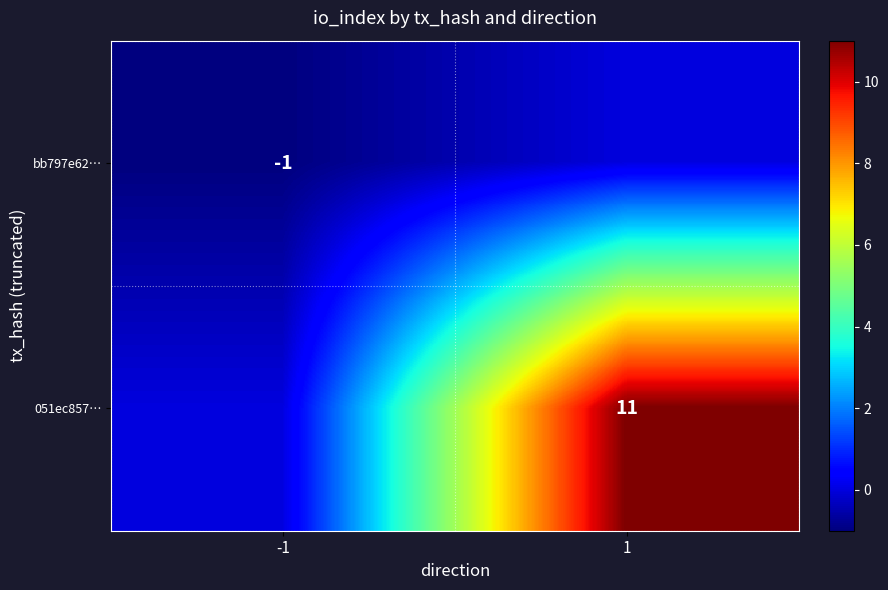

What is the difference between the 051ec857… values at -1 and 1?

11